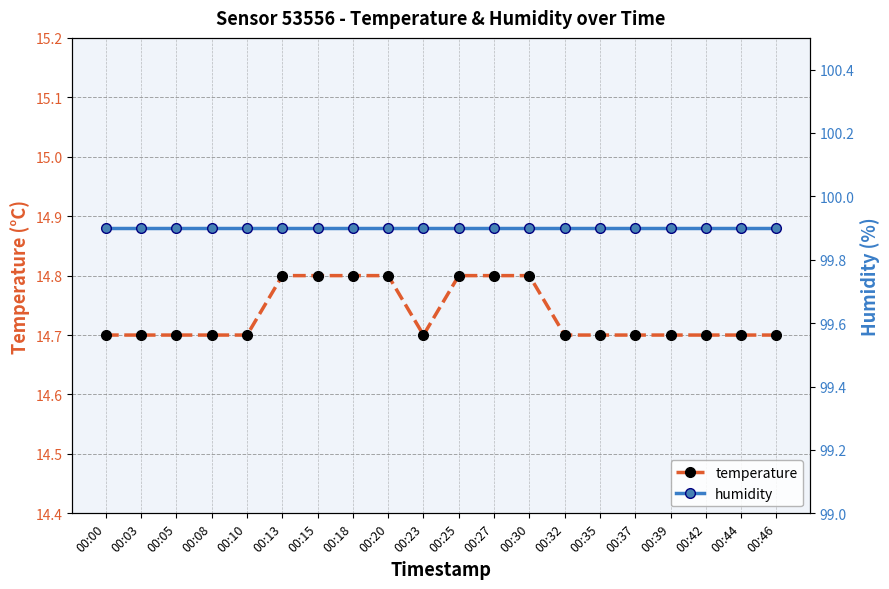

How many interior local valleys does the temperature series have?

1